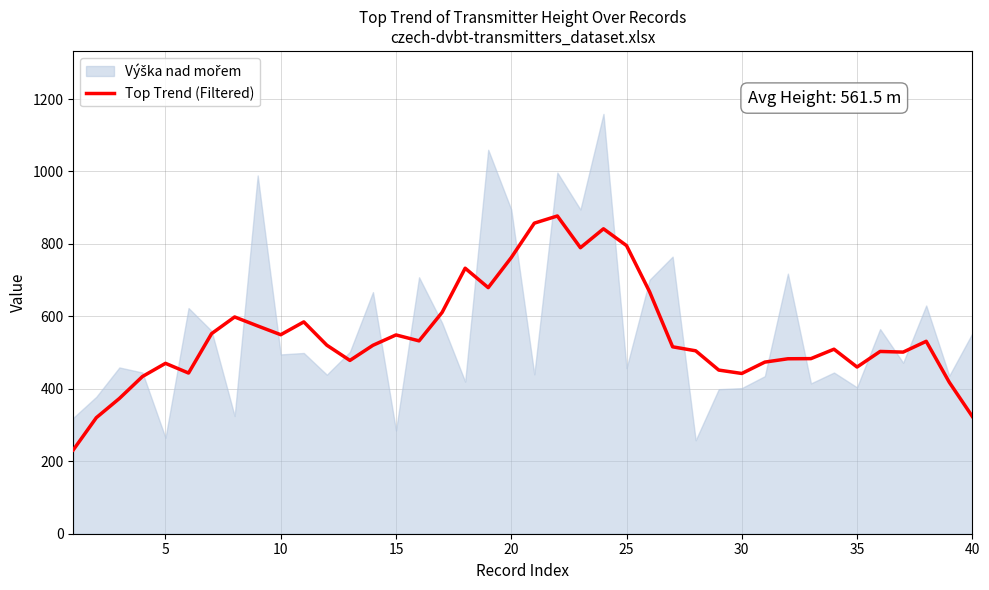

How many categories are shown in the chart?

40